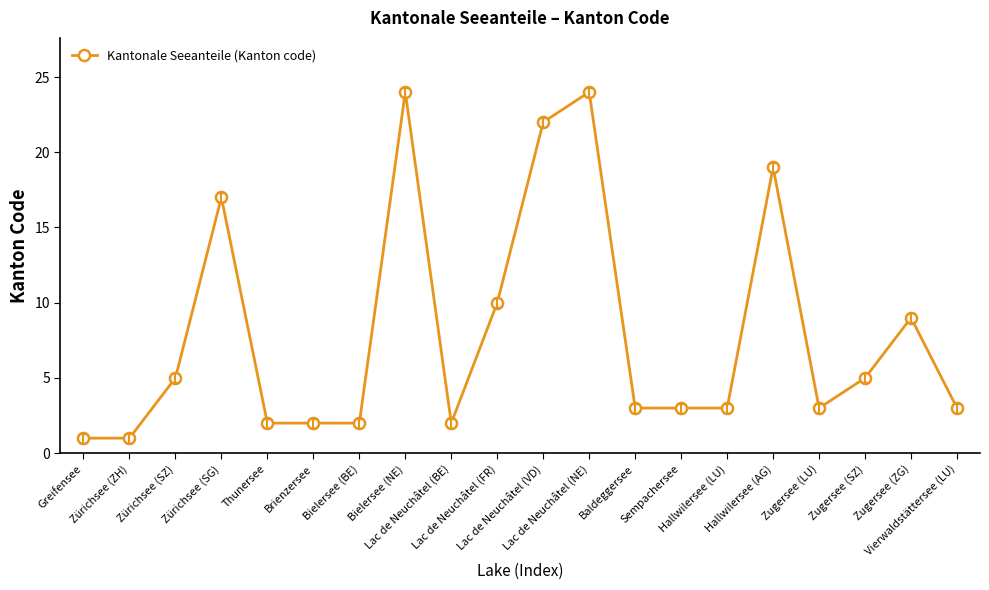

True or false: the data shows 40 at Lac de Neuchâtel (VD).

False